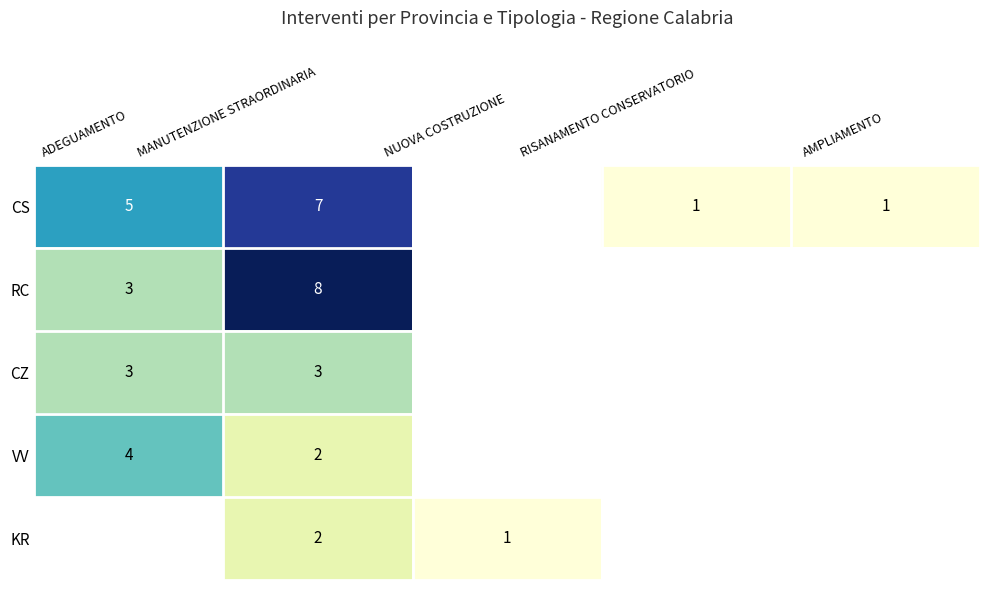

What is the greatest value displayed?

8